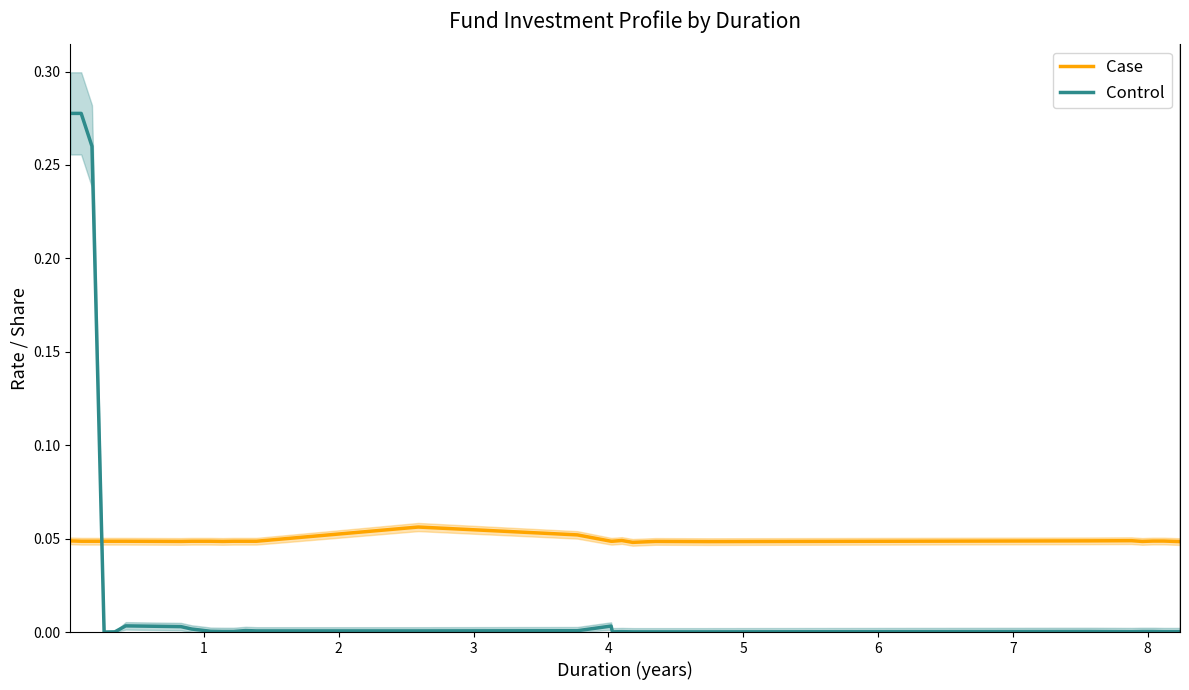

In Control, how many points are lower than both neighbors (excluding endpoints)?

3